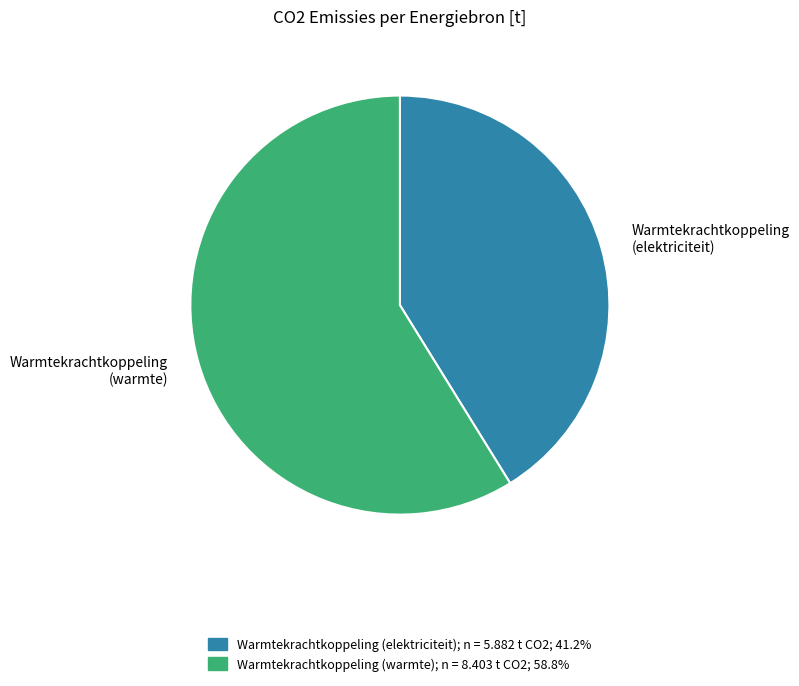

Is there a majority slice in this chart?

Yes